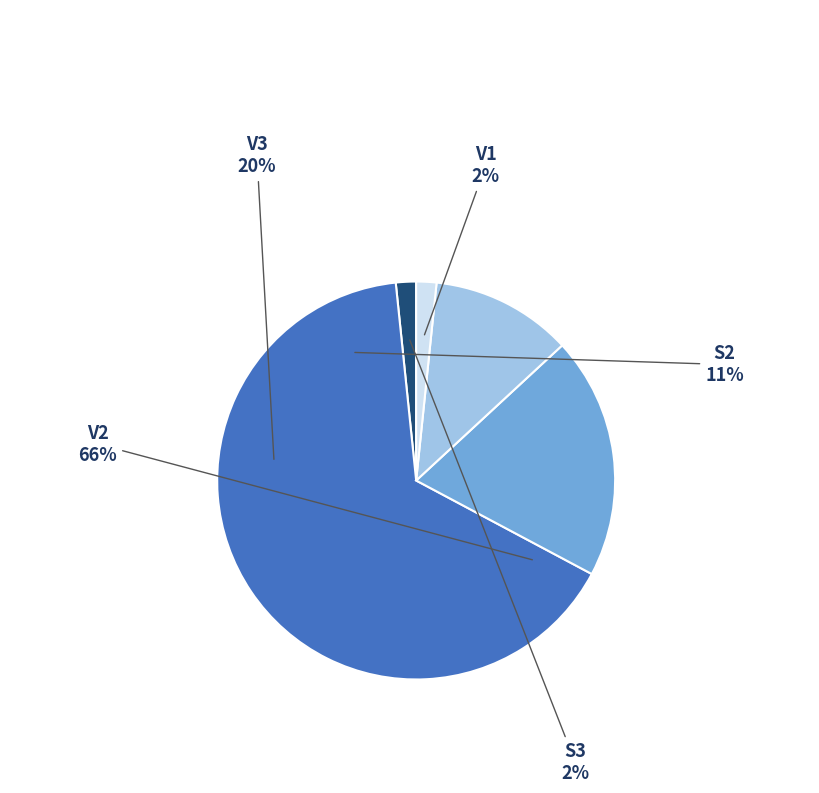

Is there any slice that represents more than half of the pie?

Yes